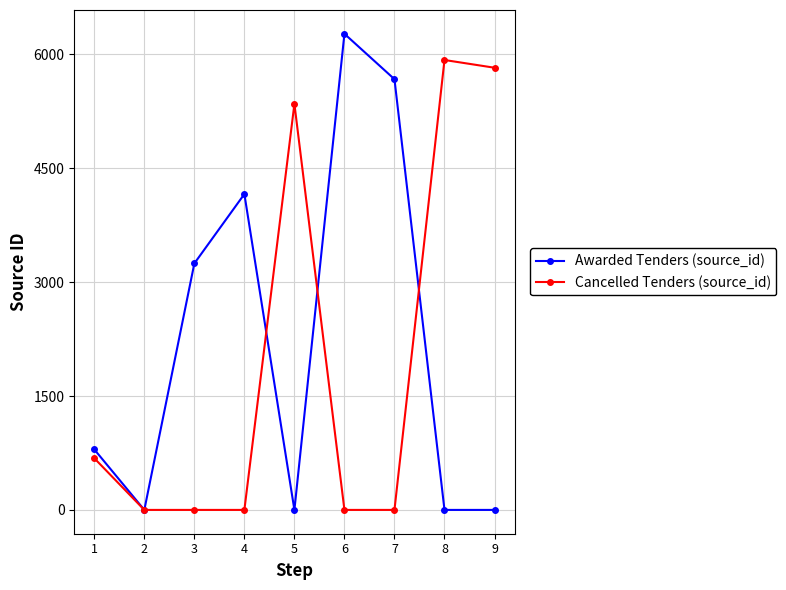

Reading left to right, transcribe all the data shown in this chart.

Awarded Tenders (source_id): 797	0	3247	4161	0	6272	5674	0	0
Cancelled Tenders (source_id): 681	0	0	0	5349	0	0	5927	5825